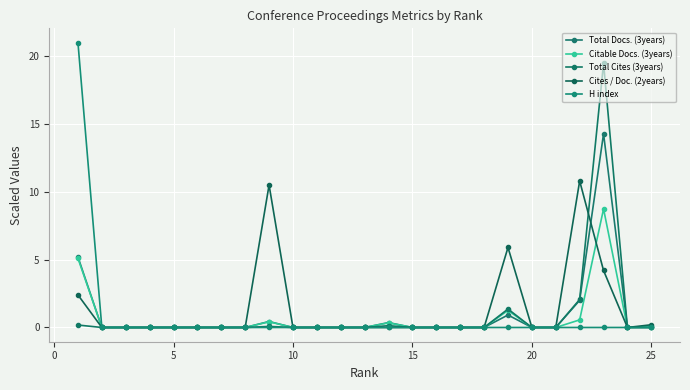

What is the difference between the maximum and minimum values in the Cites / Doc. (2years) series?

10.8